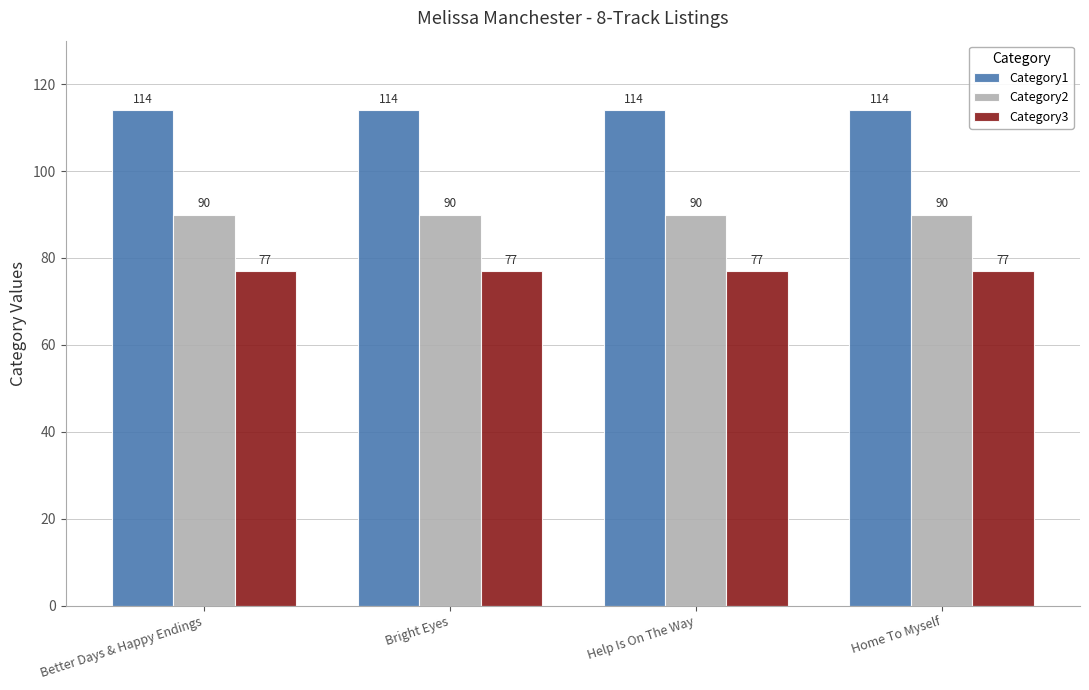

What is the minimum value shown in the chart?

77